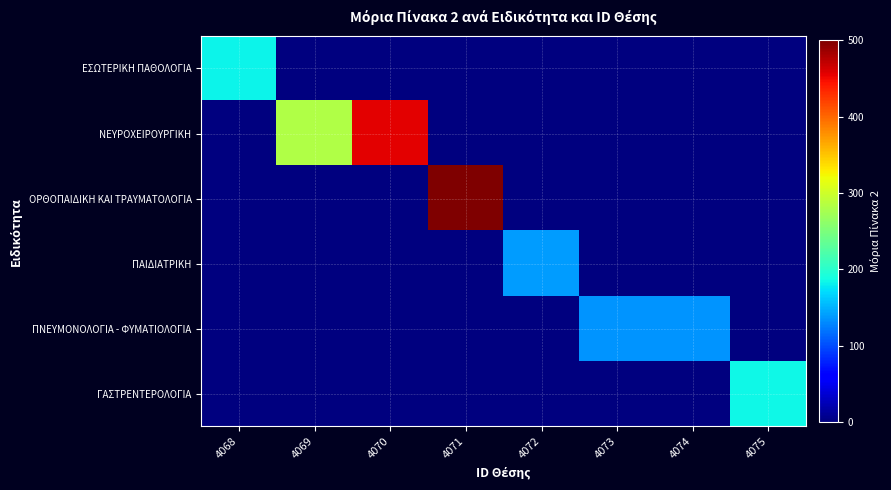

Which series has the largest total across all categories?

ΝΕΥΡΟΧΕΙΡΟΥΡΓΙΚΗ